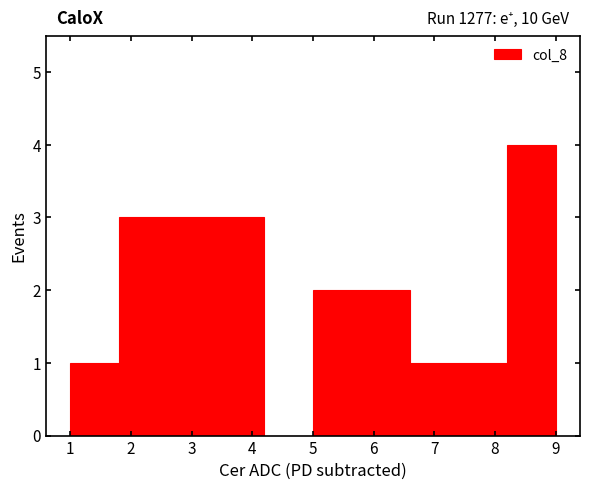

Over which range of the x-axis is the bar tallest?

8.2 to 9.0